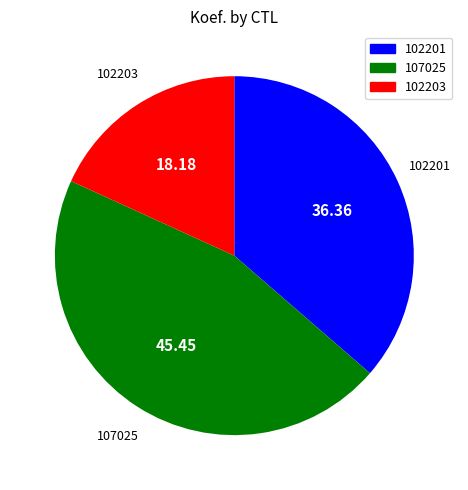

How many slices are in this pie chart?

3